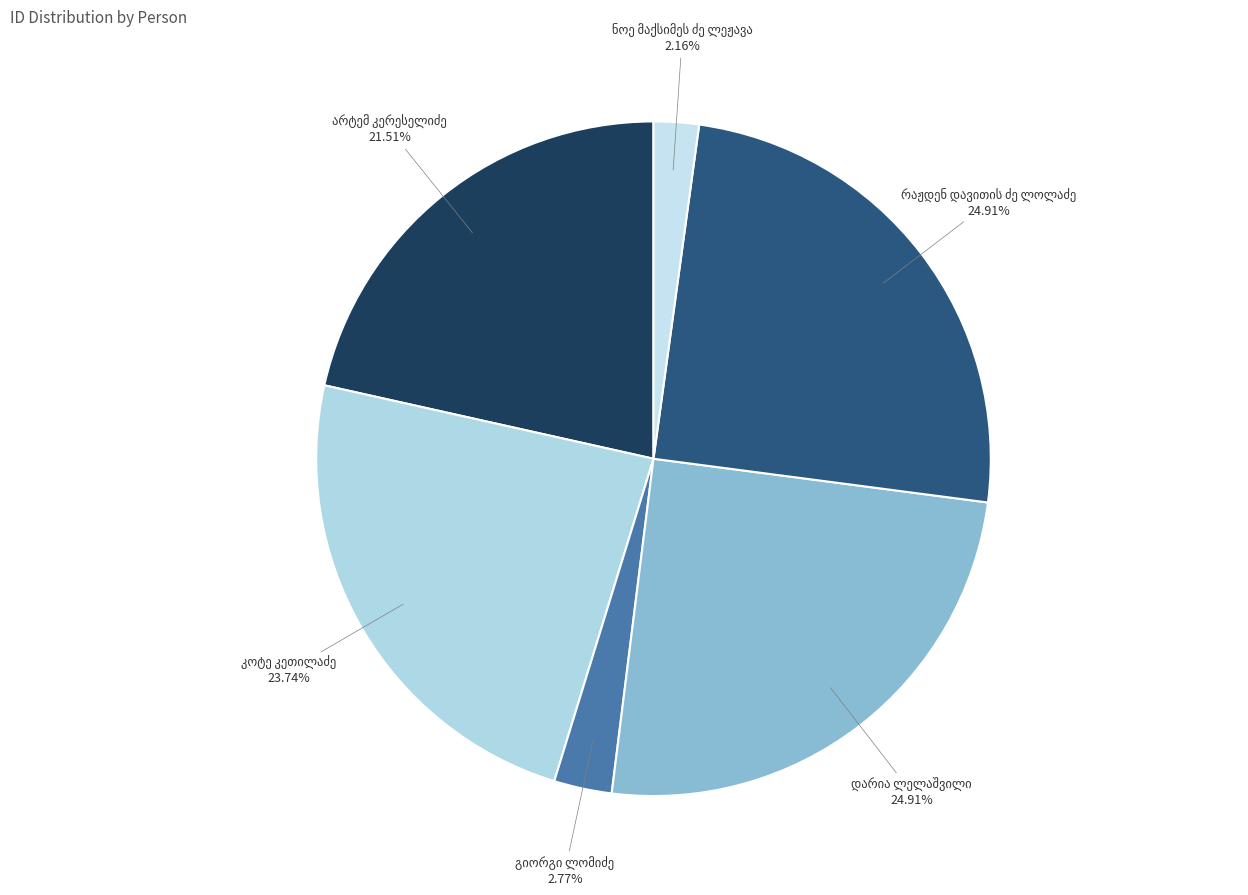

Rank the categories by value from highest to lowest.

დარია ლელაშვილი, რაჟდენ დავითის ძე ლოლაძე, კოტე კეთილაძე, არტემ კერესელიძე, გიორგი ლომიძე, ნოე მაქსიმეს ძე ლეჟავა